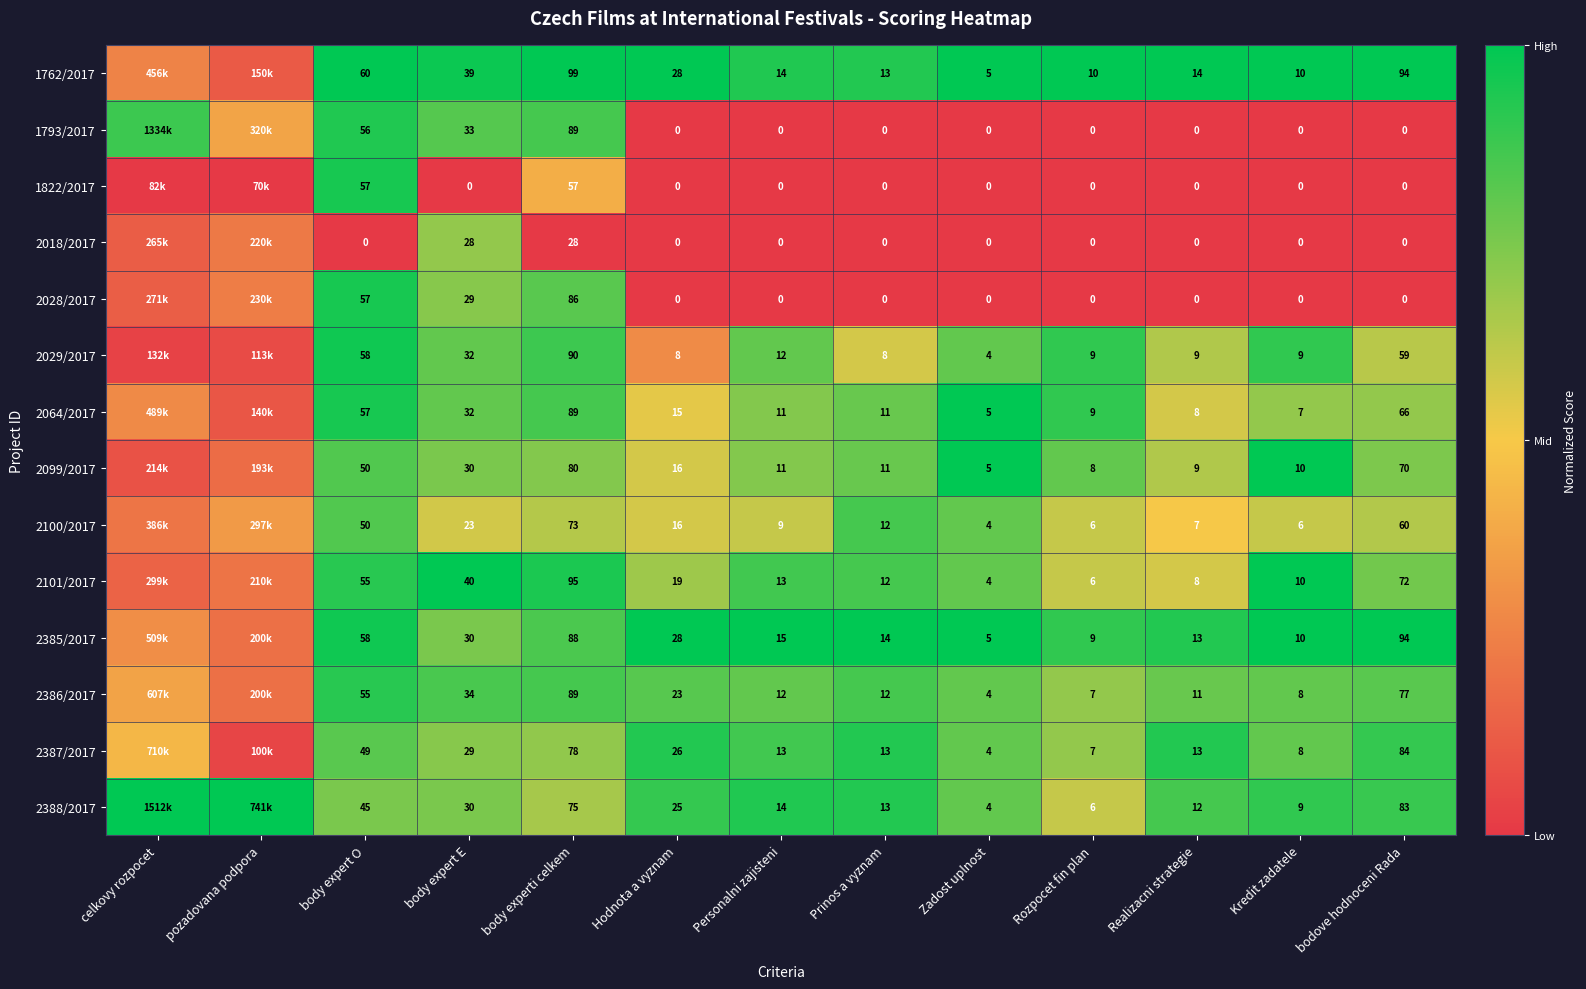

What is the difference between the highest and lowest values at Prinos a vyznam?

14.0